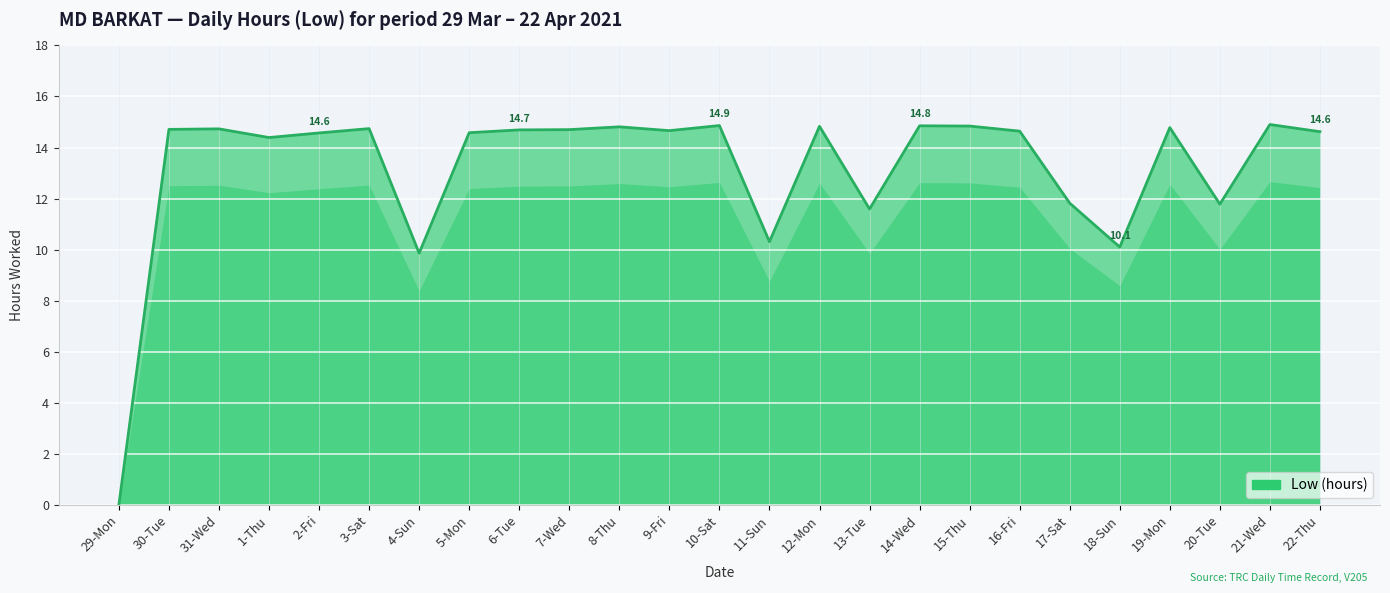

Reading left to right, list all the values displayed in this chart.

29-Mon=0.0	30-Tue=14.7	31-Wed=14.7	1-Thu=14.4	2-Fri=14.6	3-Sat=14.7	4-Sun=9.9	5-Mon=14.6	6-Tue=14.7	7-Wed=14.7	8-Thu=14.8	9-Fri=14.7	10-Sat=14.9	11-Sun=10.3	12-Mon=14.8	13-Tue=11.6	14-Wed=14.8	15-Thu=14.8	16-Fri=14.6	17-Sat=11.8	18-Sun=10.1	19-Mon=14.8	20-Tue=11.8	21-Wed=14.9	22-Thu=14.6